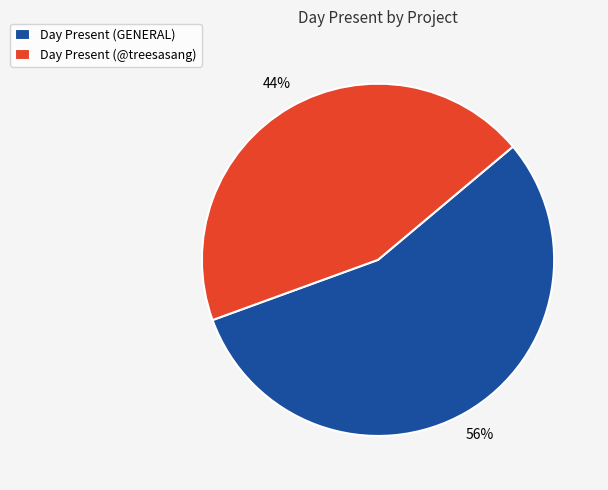

How many slices are in this pie chart?

2